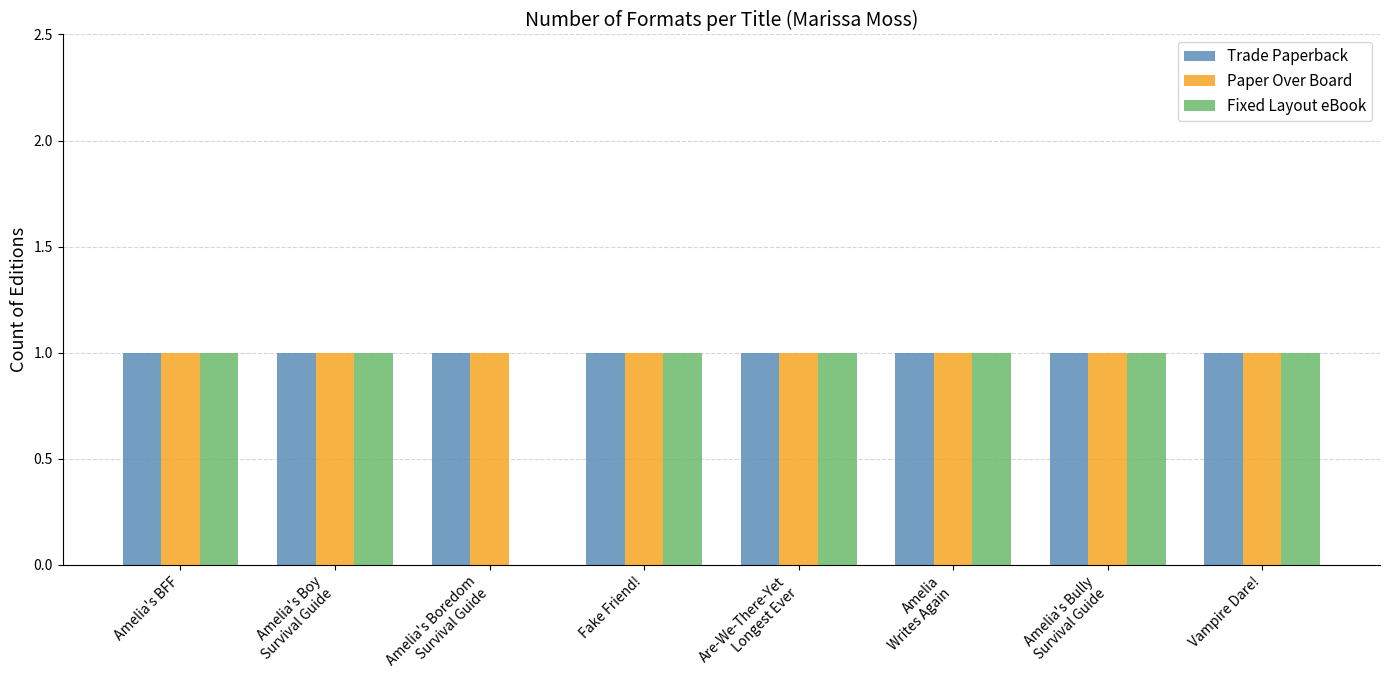

Does the chart contain stacked bars?

No